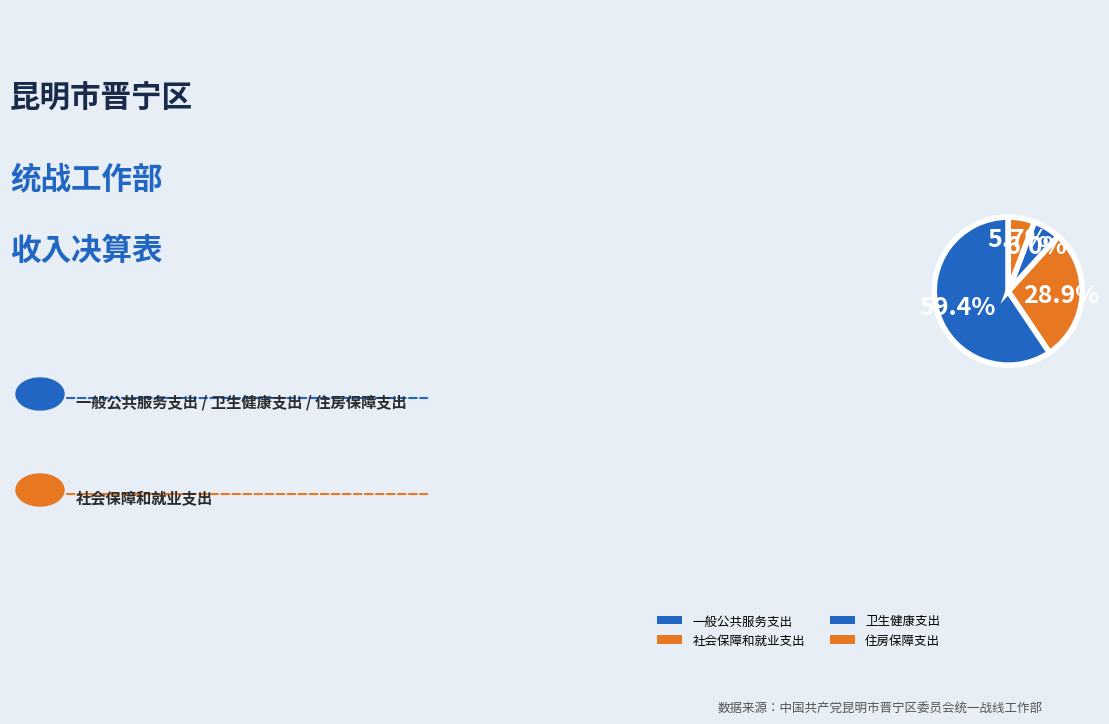

How many slices are in this pie chart?

4